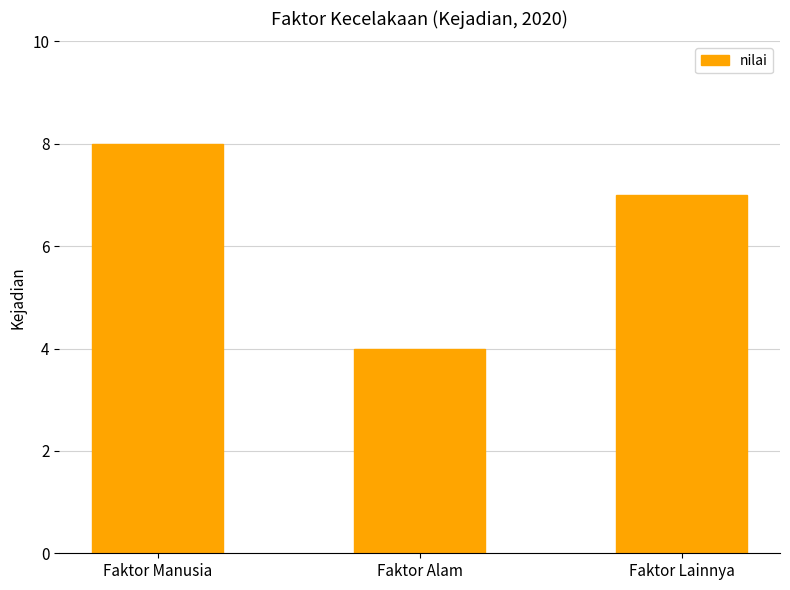

What is the average value?

6